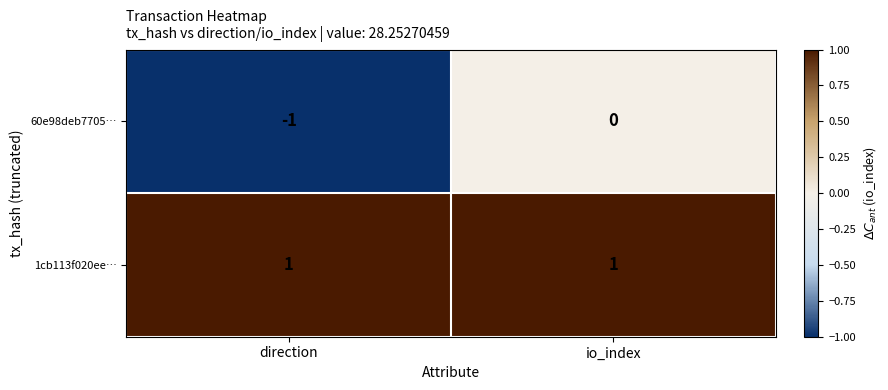

Is it true that 1cb113f020ee… equals 0 at direction?

False